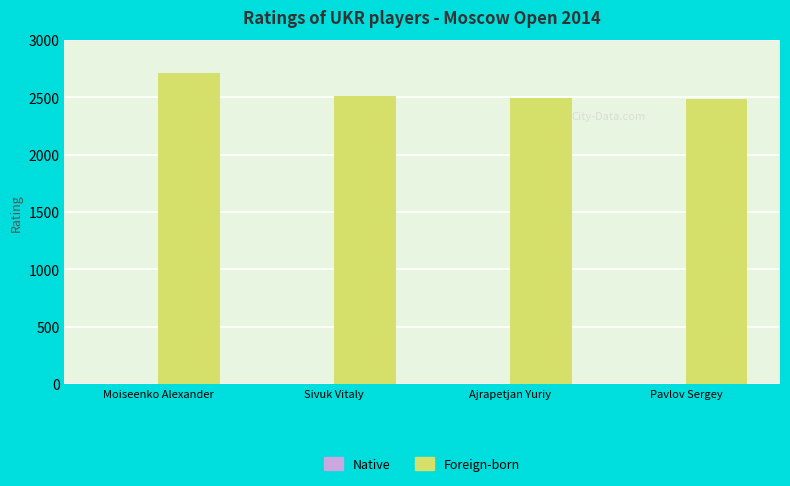

What is the greatest value displayed?

2710